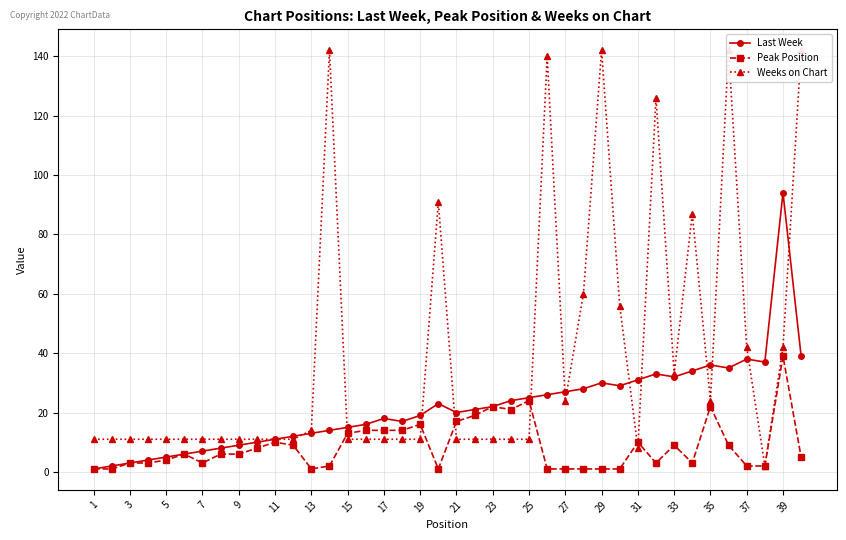

Which series has the widest spread of values?

Weeks on Chart